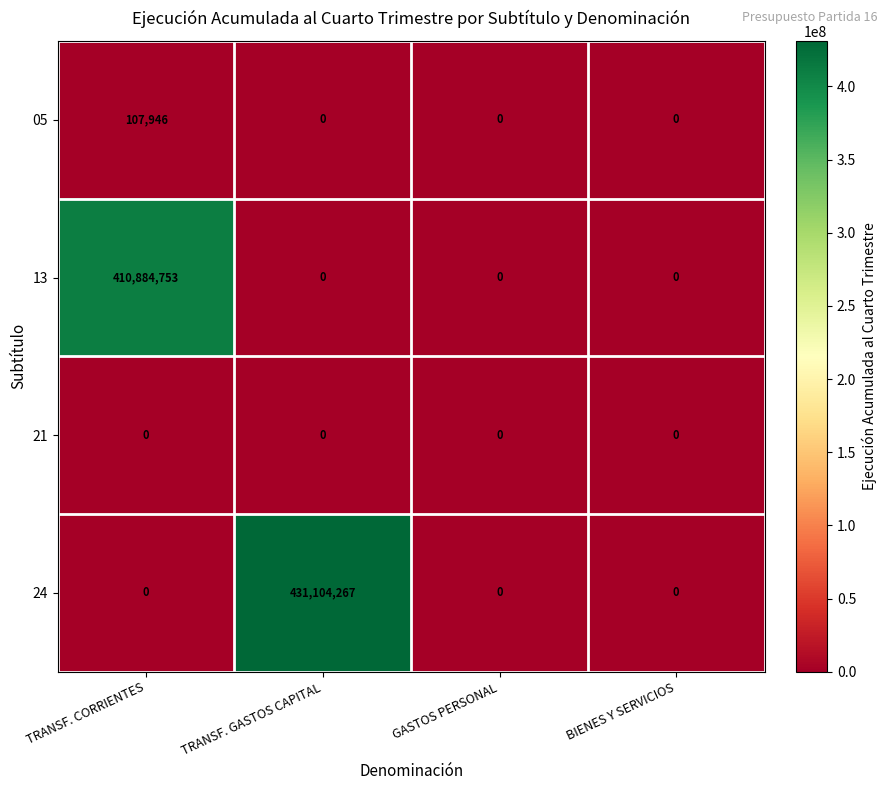

The value of 05 at TRANSF. GASTOS CAPITAL is 0. True or false?

True